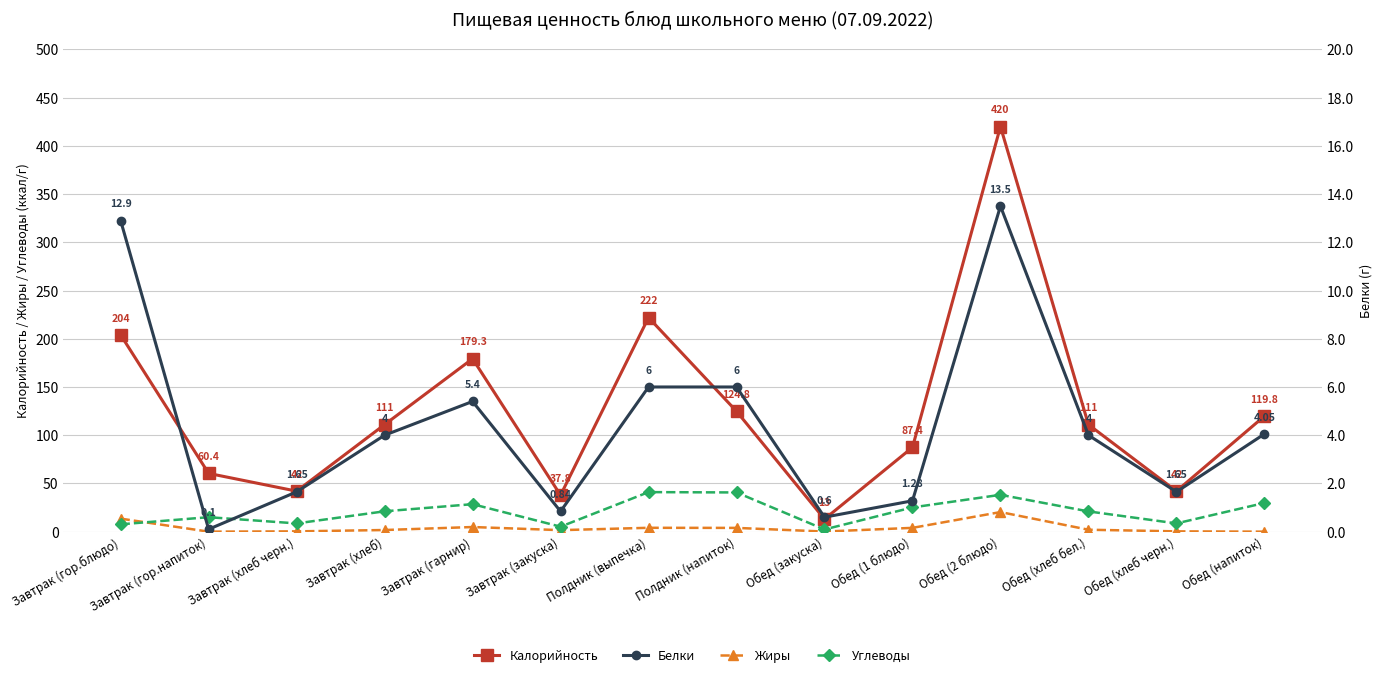

Which series has the largest range (max minus min)?

Калорийность